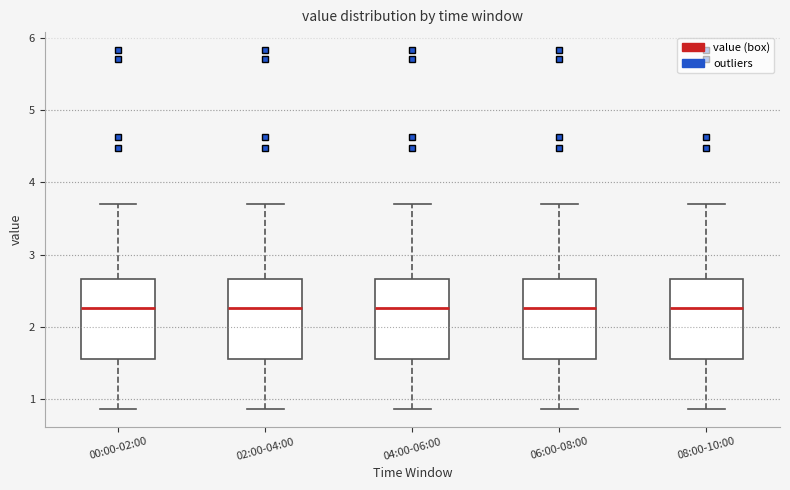

Where does the upper whisker of the box for 08:00-10:00 end on the y-axis? The values are not printed on the chart, so give them approximately, as read against the axis.

3.7